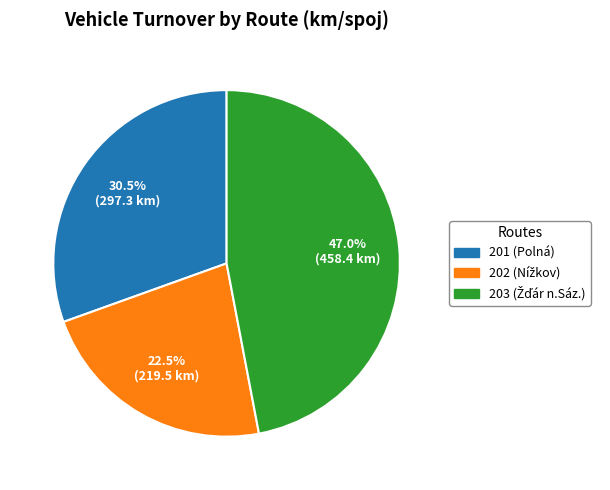

How much of the chart is everything except 201 (Polná)?

69.5%